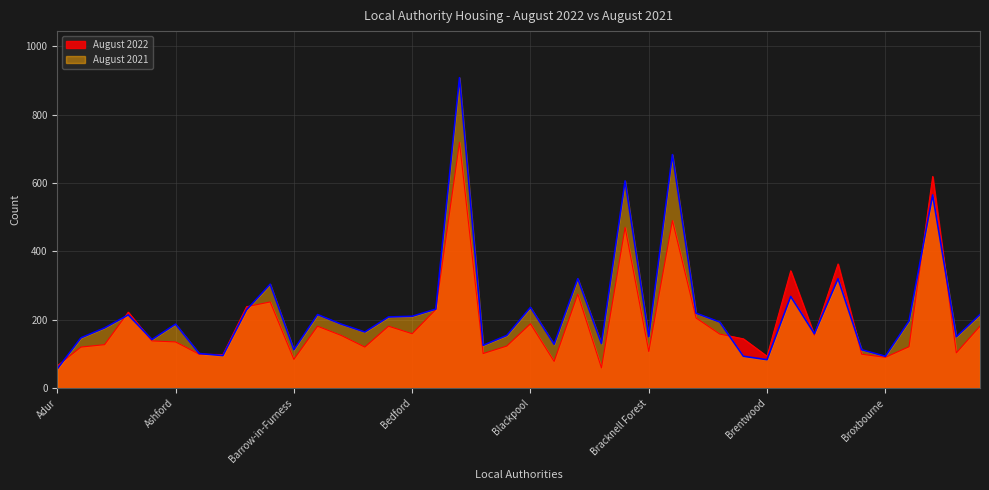

How many data points in August 2021 are above 187?

19